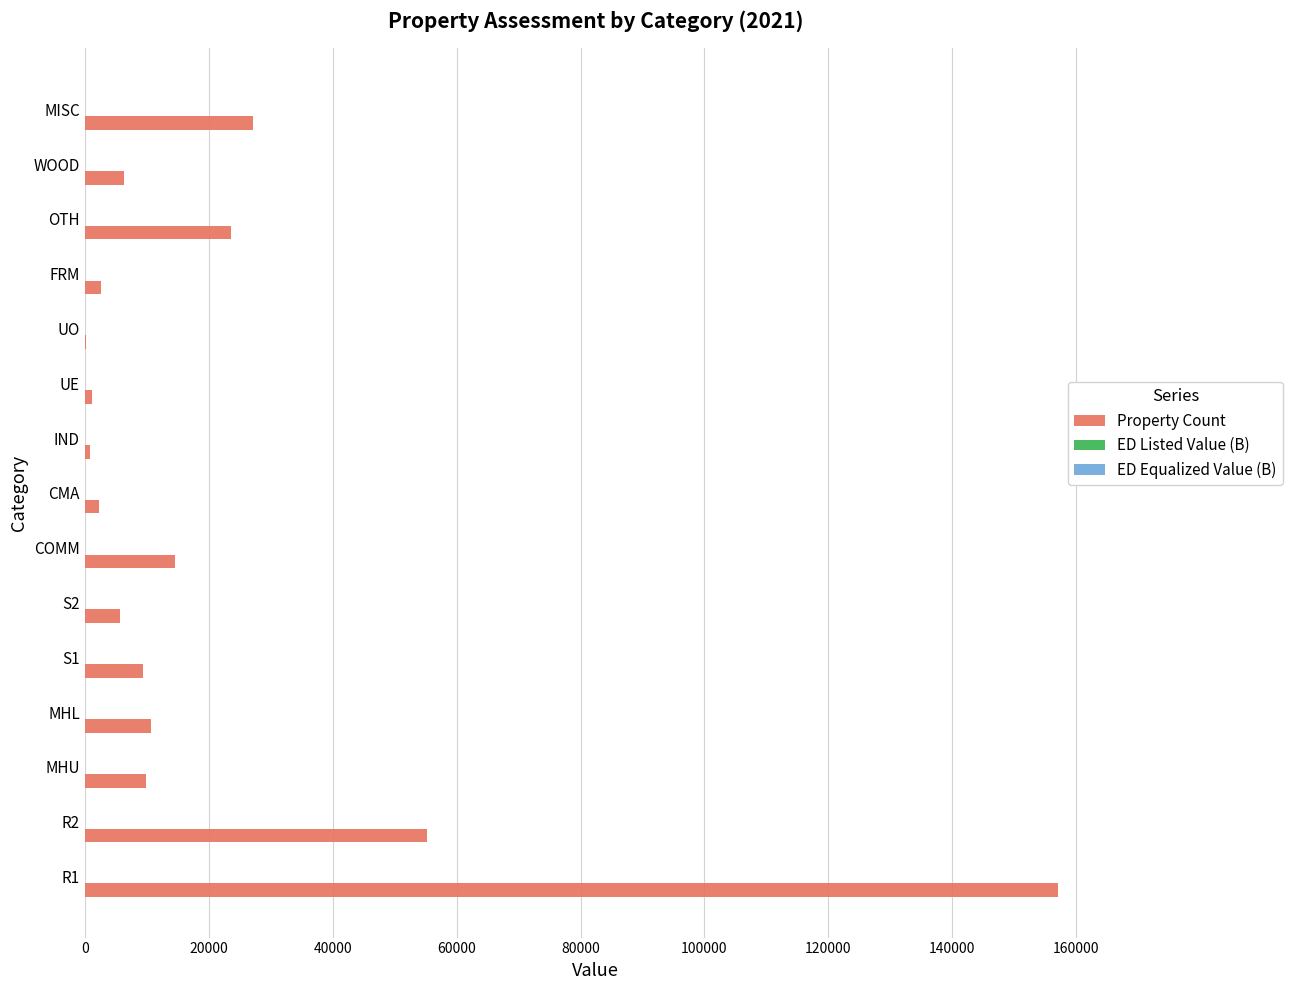

True or false: Property Count has a value of 27167.0 at MISC.

True